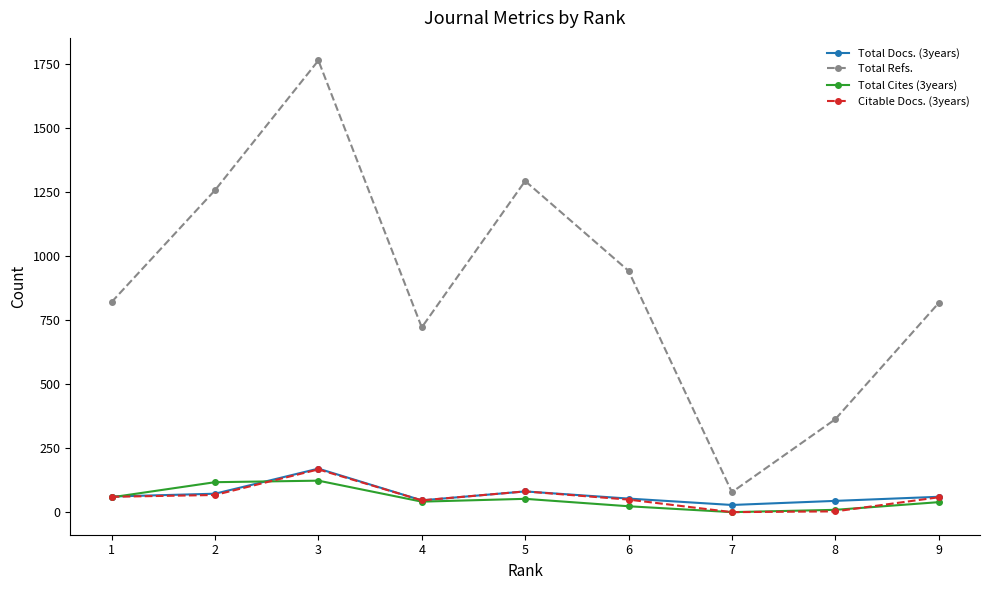

Does the chart have visible grid lines?

No